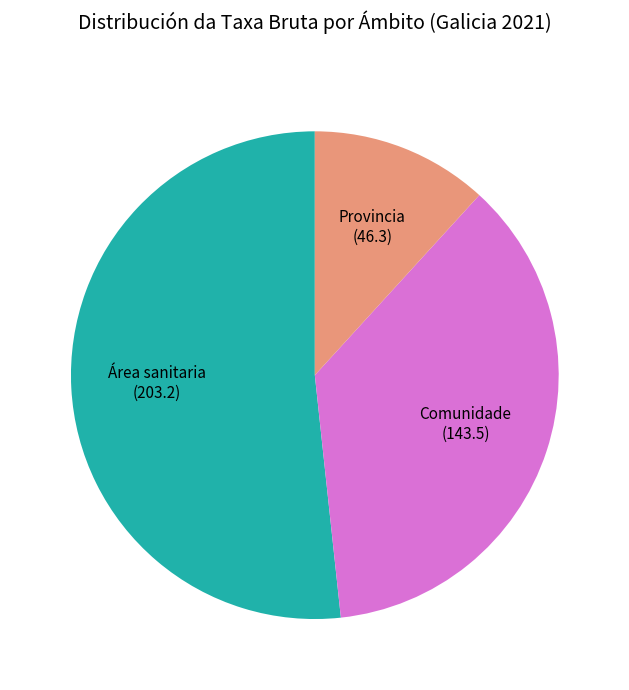

Count the number of slices in the pie.

3